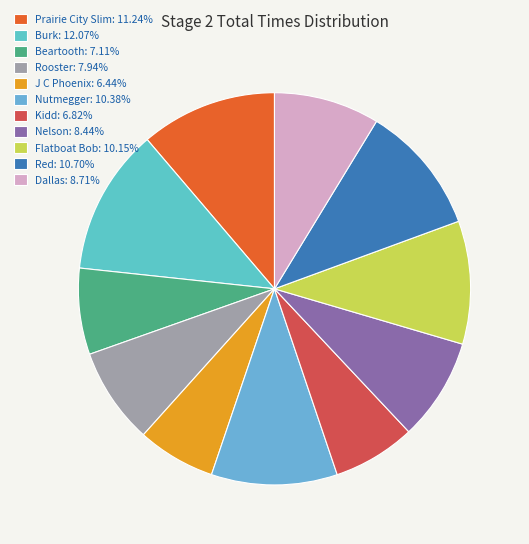

Does any single category account for the majority?

No